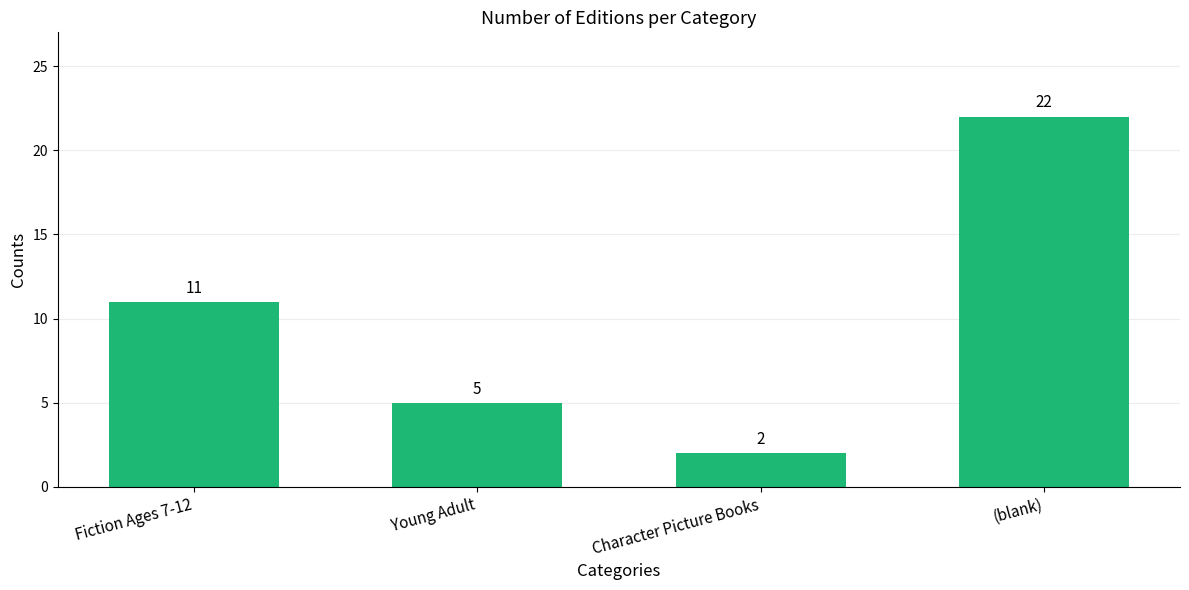

Which label corresponds to the largest value in the chart?

(blank)